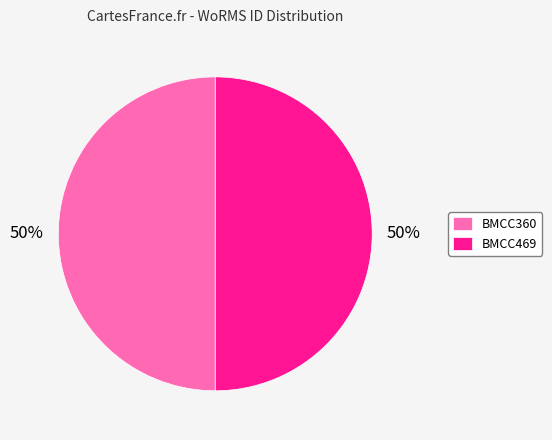

To the nearest percent, what portion does BMCC360 represent?

50%